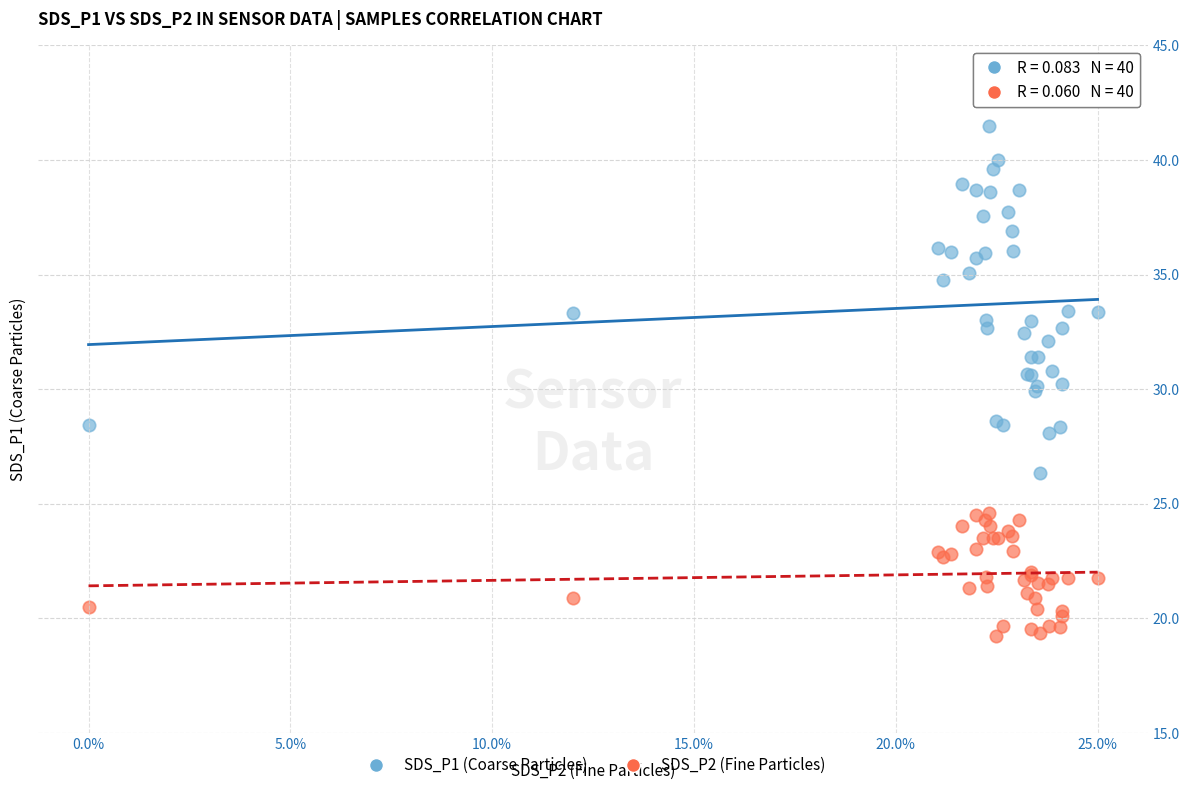

Which series has the widest spread of Y values?

SDS_P1 (Coarse Particles)